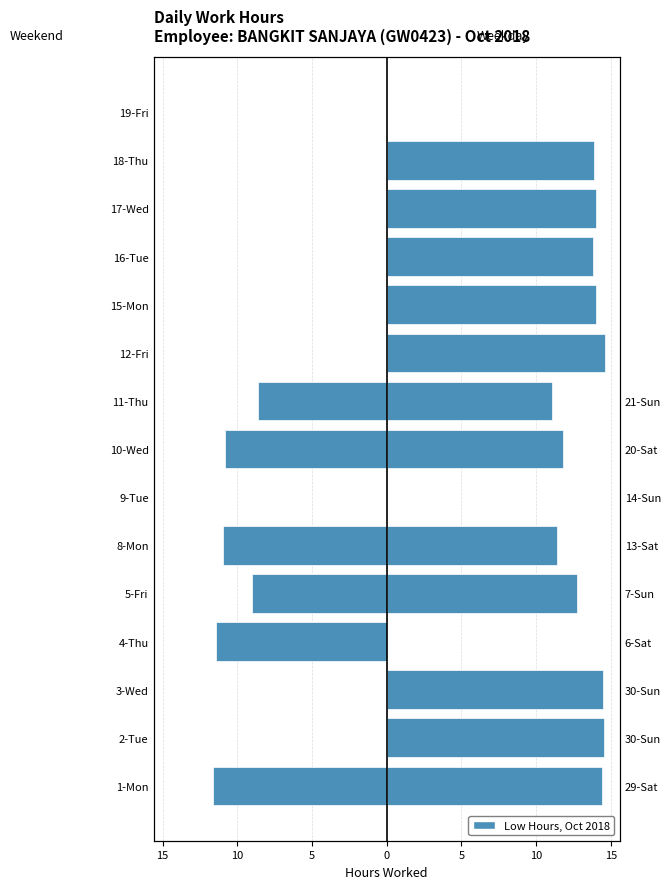

Is the value of Weekend at 1-Mon greater than the value of Weekday at 18-Thu?

No